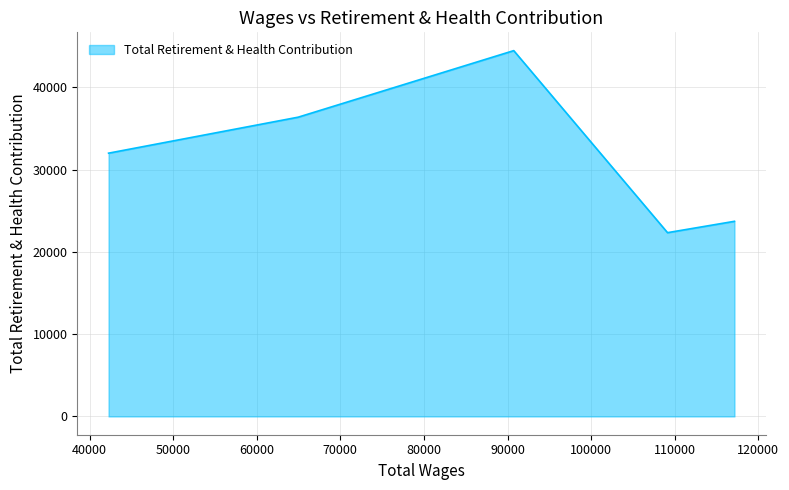

What is the smallest value displayed?

22340